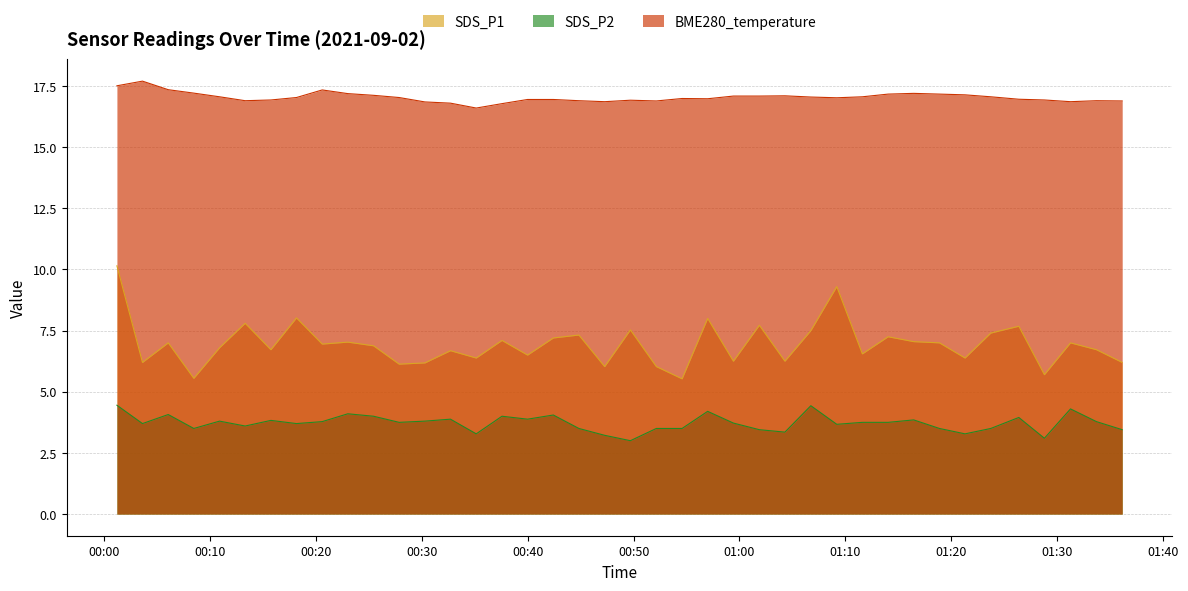

How many series are shown in this chart?

3